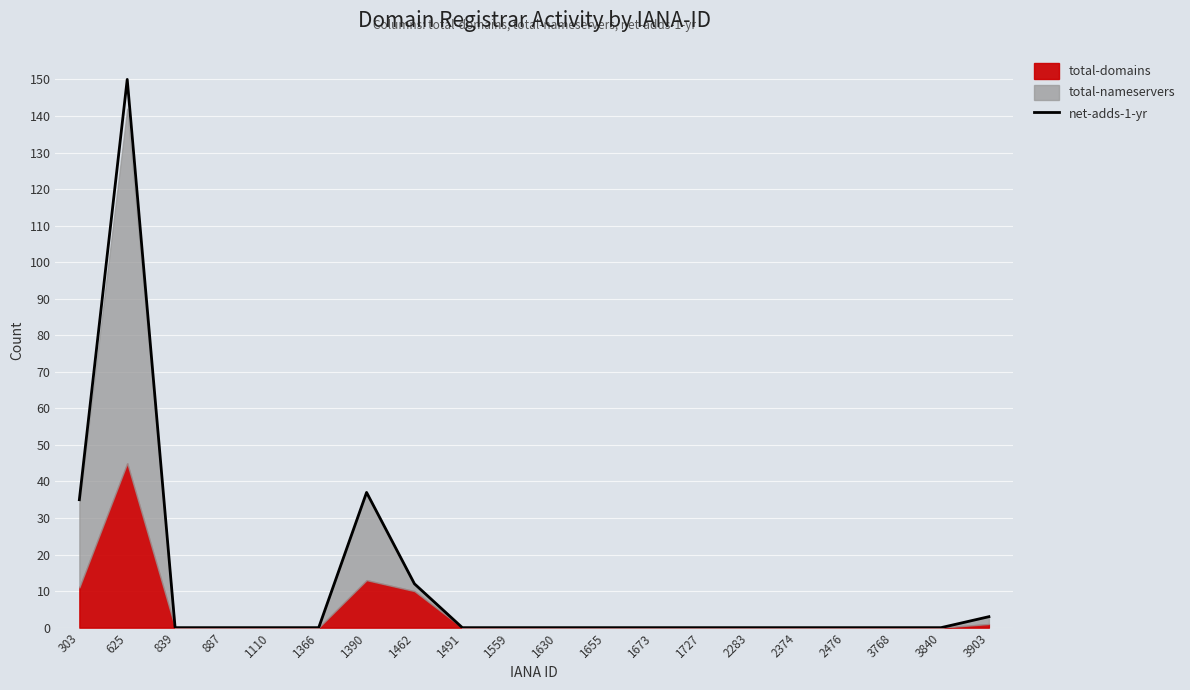

Which has a higher value, 1390 or 625?

625